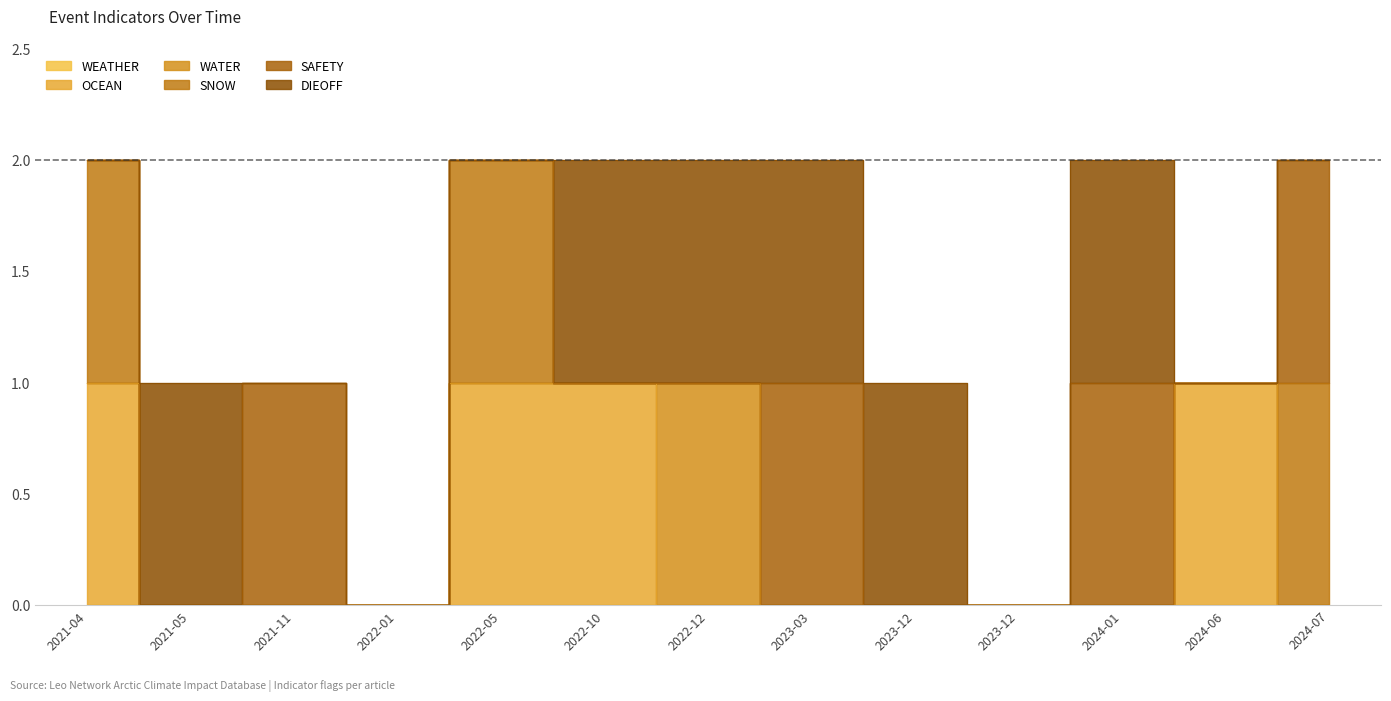

At which label does WATER reach its minimum?

2021-04-20